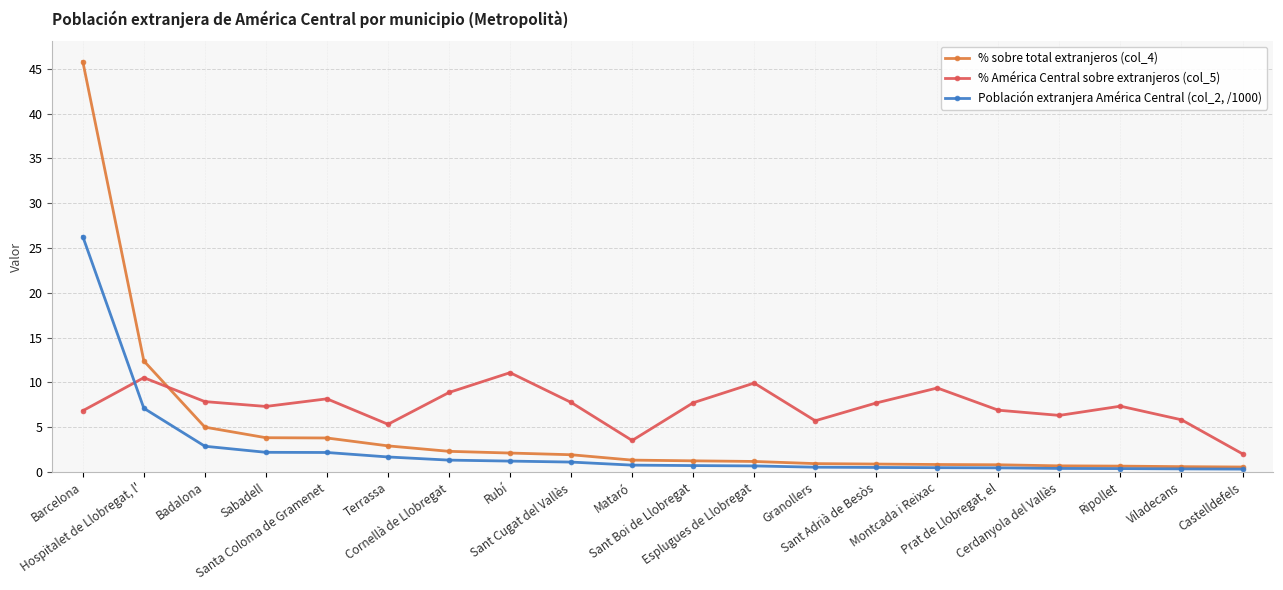

What is the smallest value displayed?

0.3